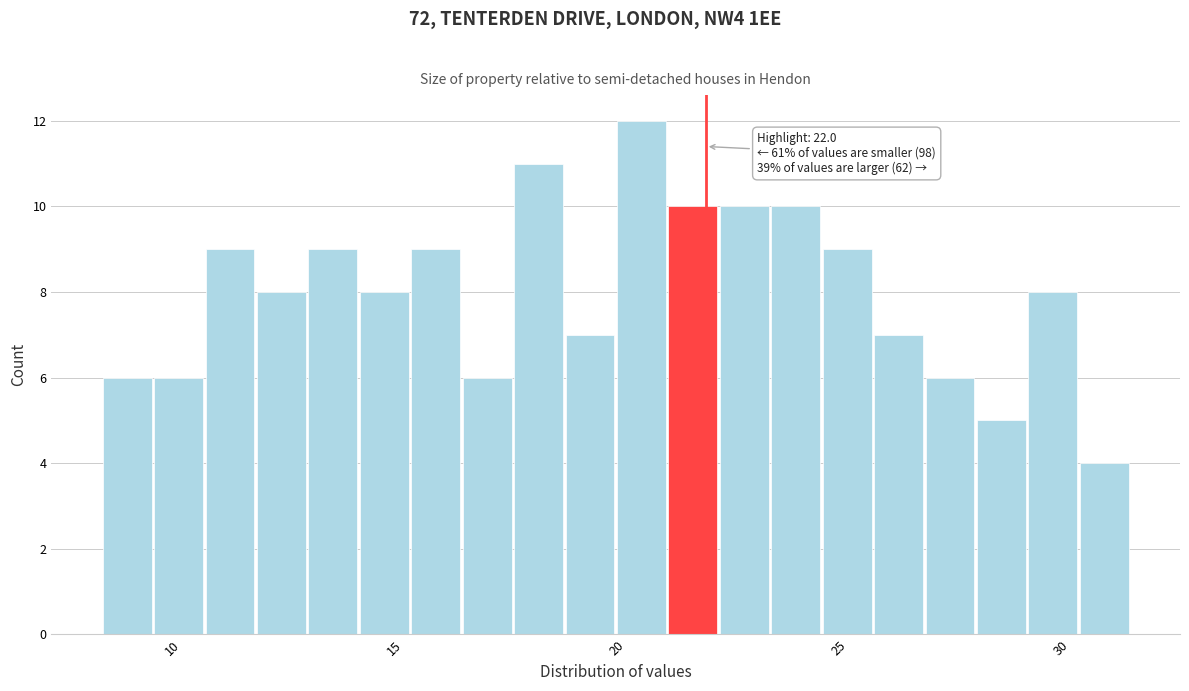

Read against the x-axis, roughly where is the centre of the tallest bar?

20.5